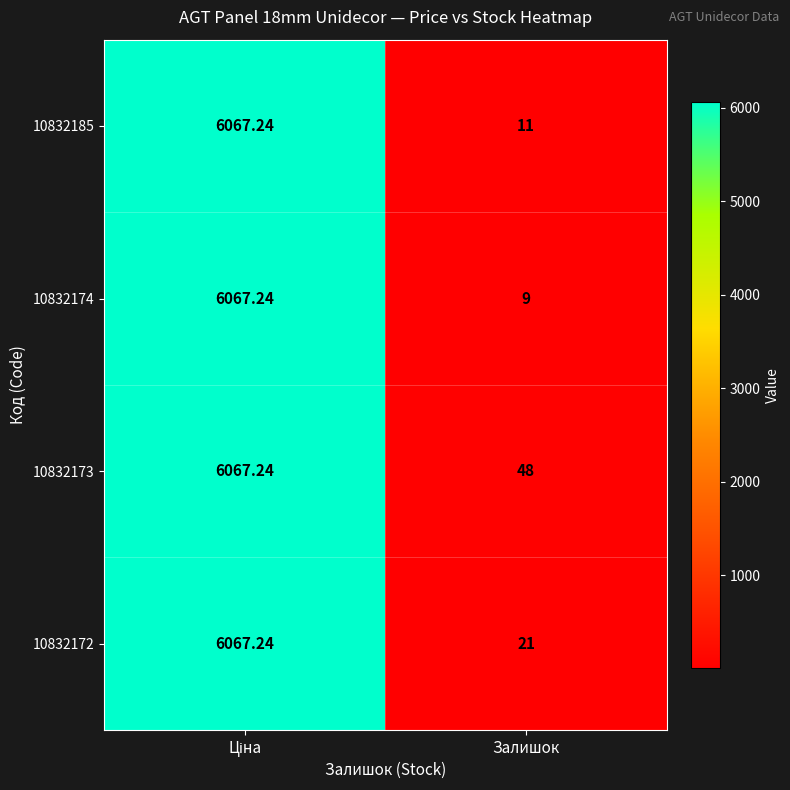

At which label is 10832172 closest to 3044?

Залишок